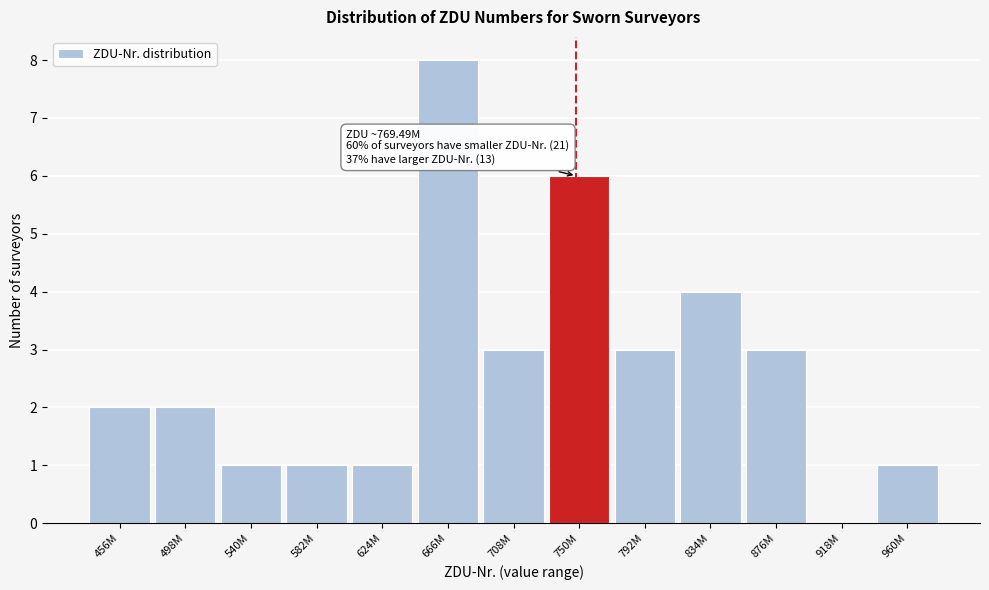

Reading left to right, list all the values displayed in this chart.

456M=2	498M=2	540M=1	582M=1	624M=1	666M=8	708M=3	750M=6	792M=3	834M=4	876M=3	918M=0	960M=1